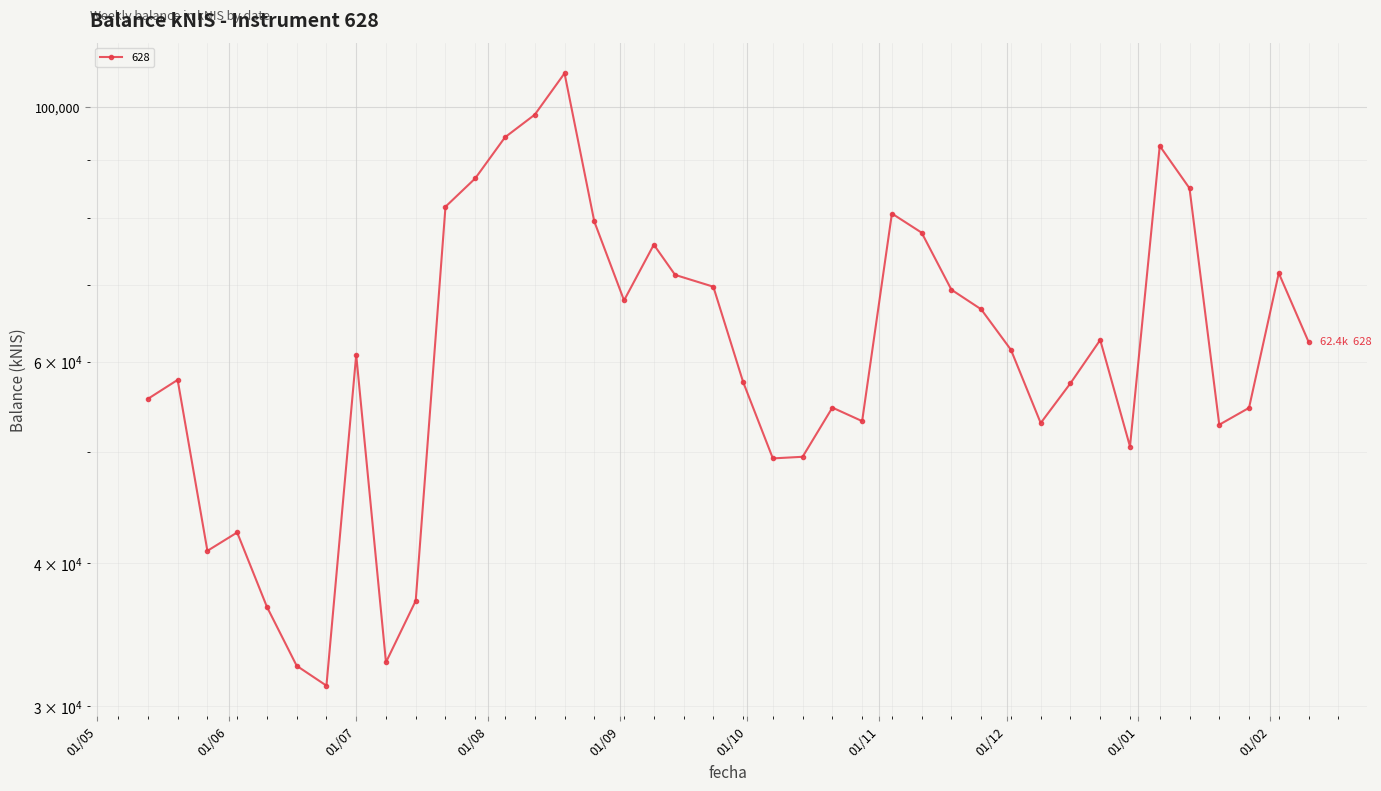

List the labels in order of value, smallest first.

2021-06-24, 2021-06-17, 2021-07-08, 2021-06-10, 2021-07-15, 2021-05-27, 2021-06-03, 2021-10-07, 2021-10-14, 2021-12-30, 2022-01-20, 2021-12-09, 2021-10-28, 2022-01-27, 2021-10-21, 2021-05-13, 2021-12-16, 2021-09-30, 2021-05-20, 2021-07-01, 2021-12-02, 2022-02-10, 2021-12-23, 2021-11-25, 2021-09-02, 2021-11-18, 2021-09-23, 2021-09-14, 2022-02-03, 2021-09-09, 2021-11-11, 2021-08-26, 2021-11-04, 2021-07-22, 2022-01-13, 2021-07-29, 2022-01-06, 2021-08-05, 2021-08-12, 2021-08-19